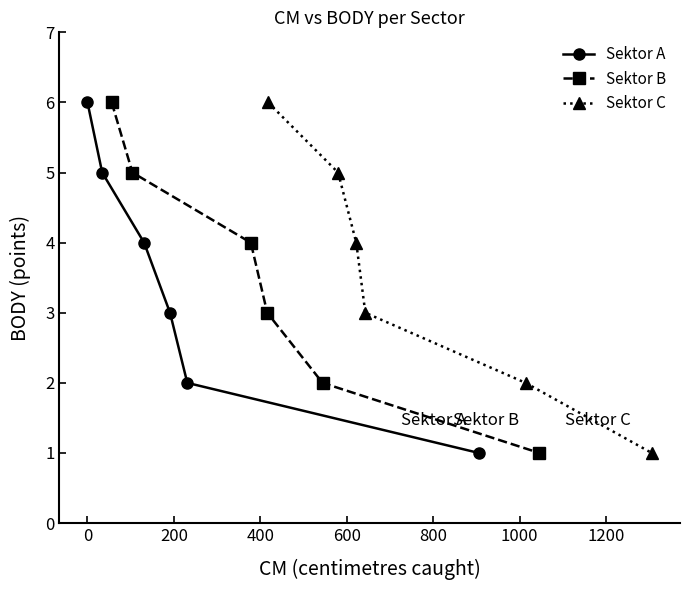

What is the maximum value for Sektor A?

6